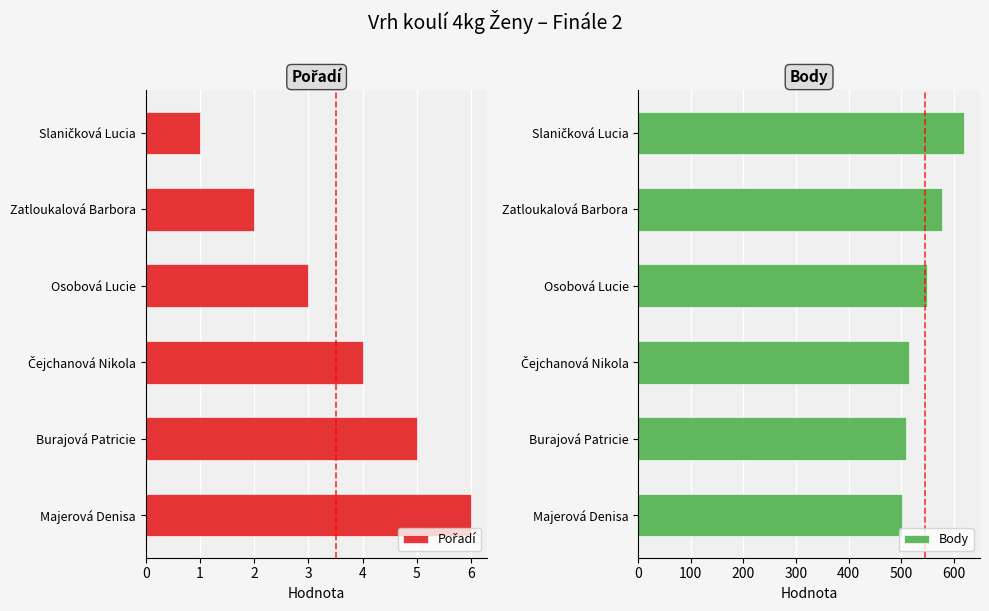

What is the sum of the Body values at 2 and 3?

1063